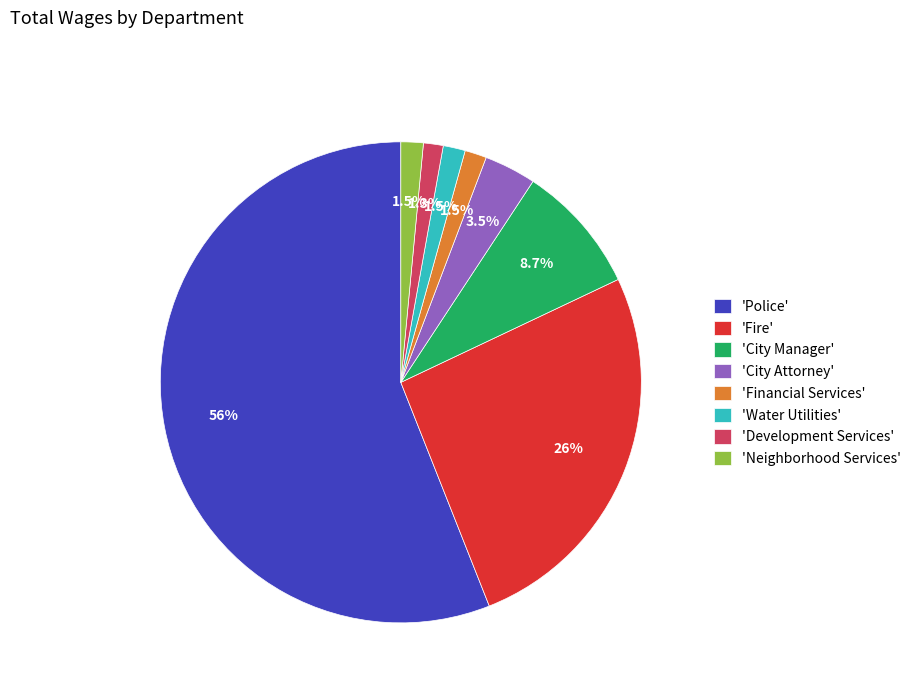

Which slice is the largest?

'Police'